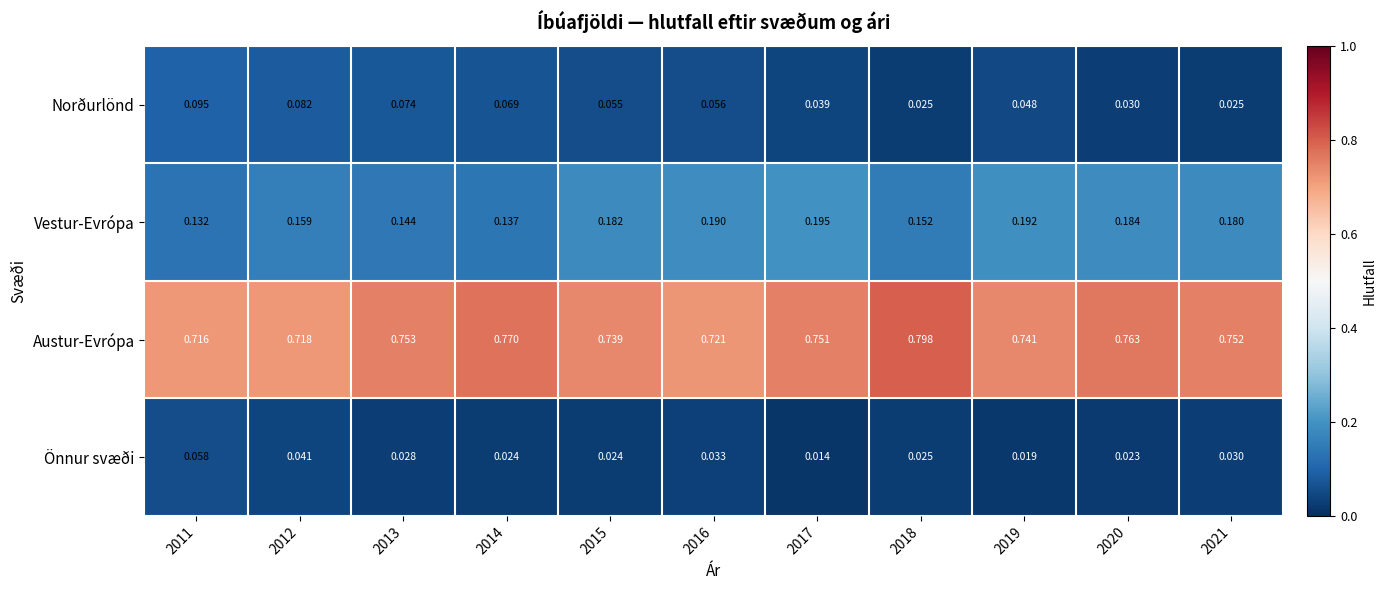

At how many categories does at least one series exceed 0?

11